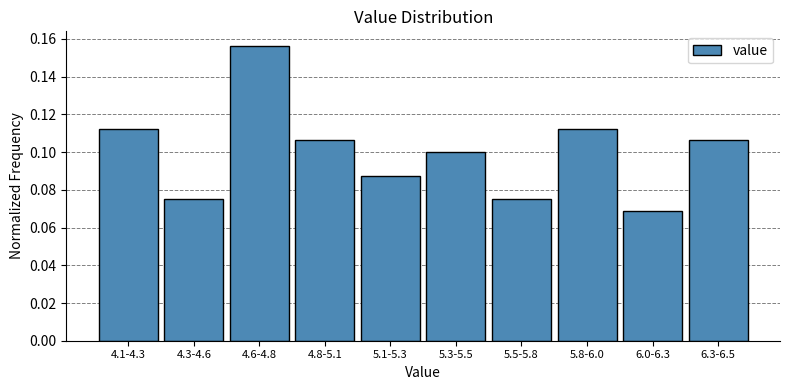

Count the values in the range 0 to 1.

10